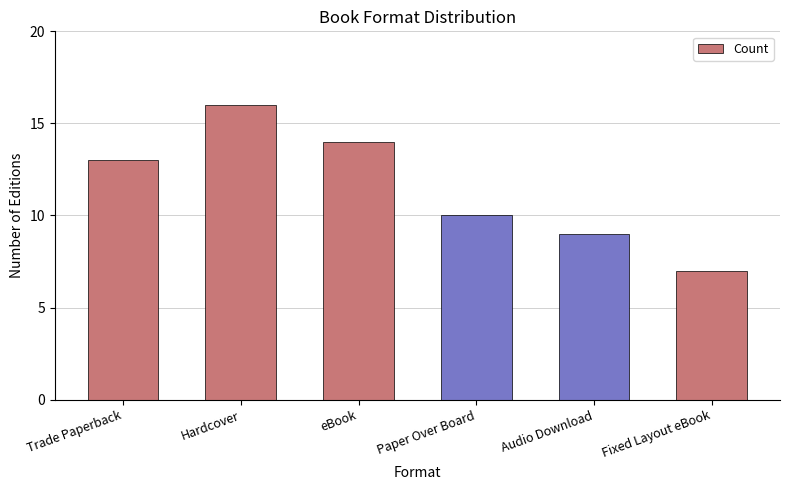

Read the value at eBook.

14